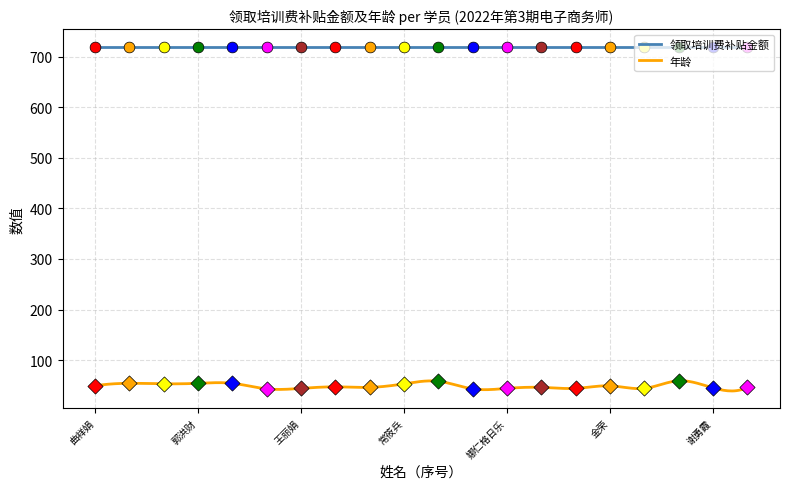

At how many categories does at least one series exceed 656?

20